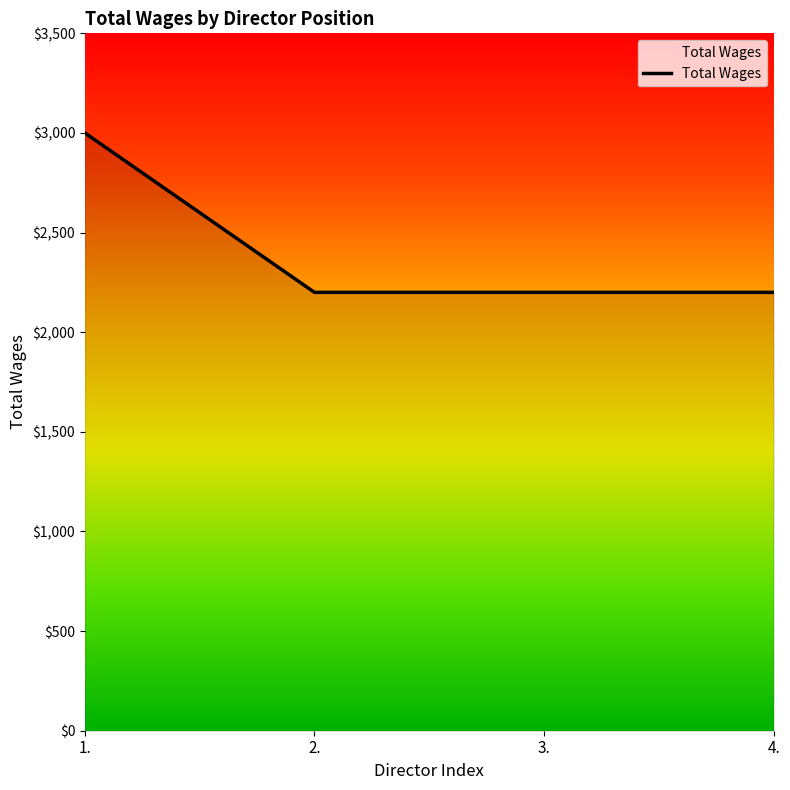

The chart shows a value of 446 at 3.. True or false?

False